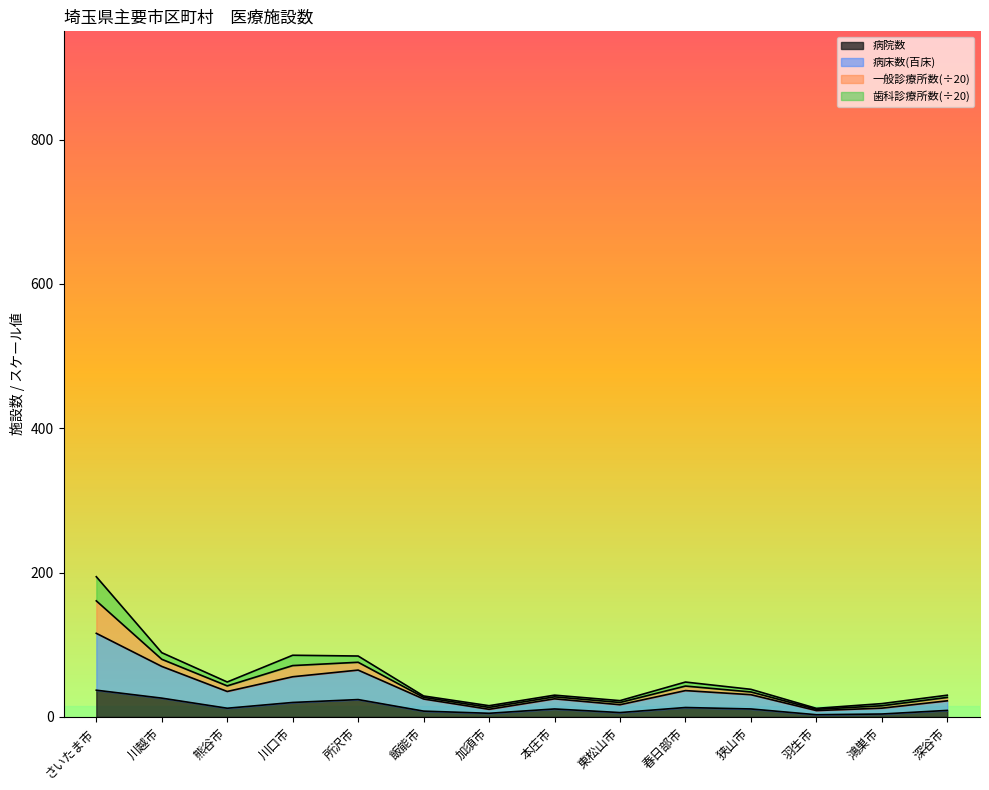

At which category is the sum across all series the highest?

さいたま市